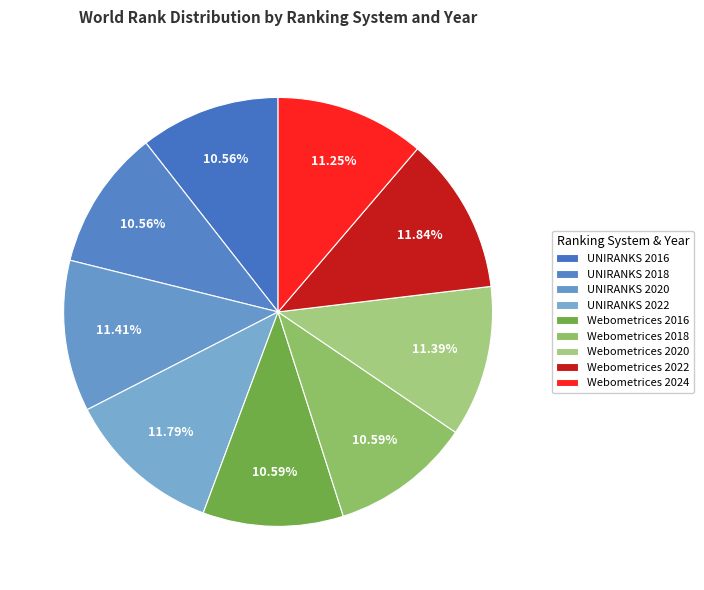

How many segments does this pie chart have?

9